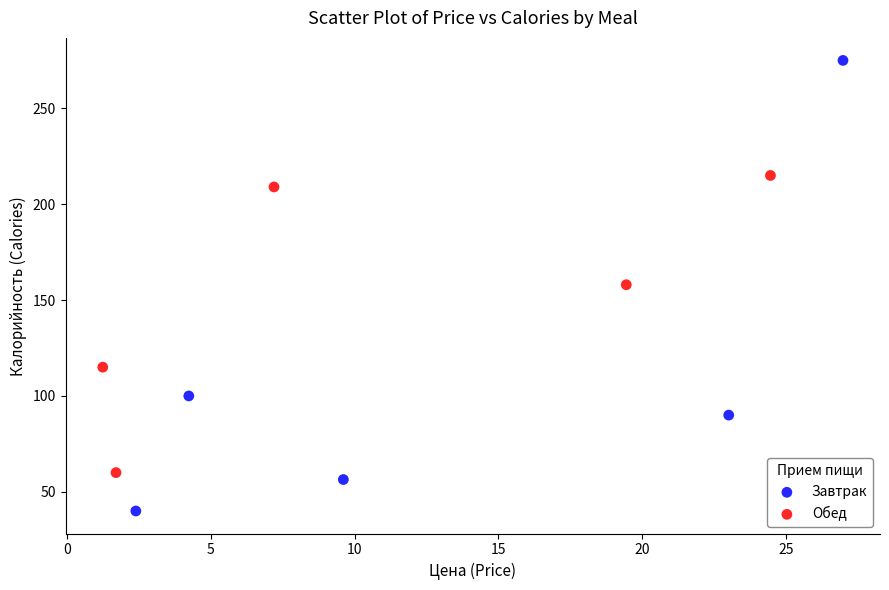

Which series contains the lowest Y value?

Завтрак